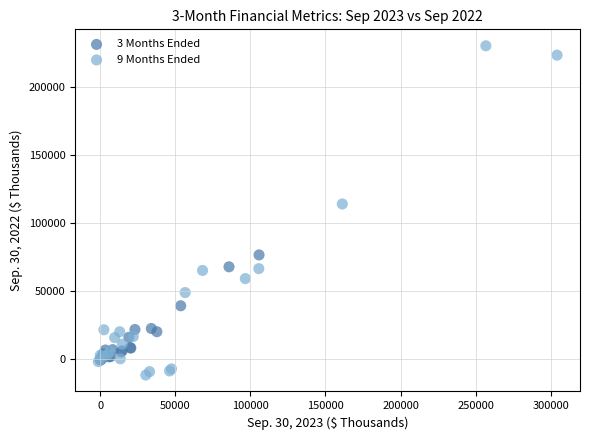

What are all the series names shown in the legend?

3 Months Ended, 9 Months Ended